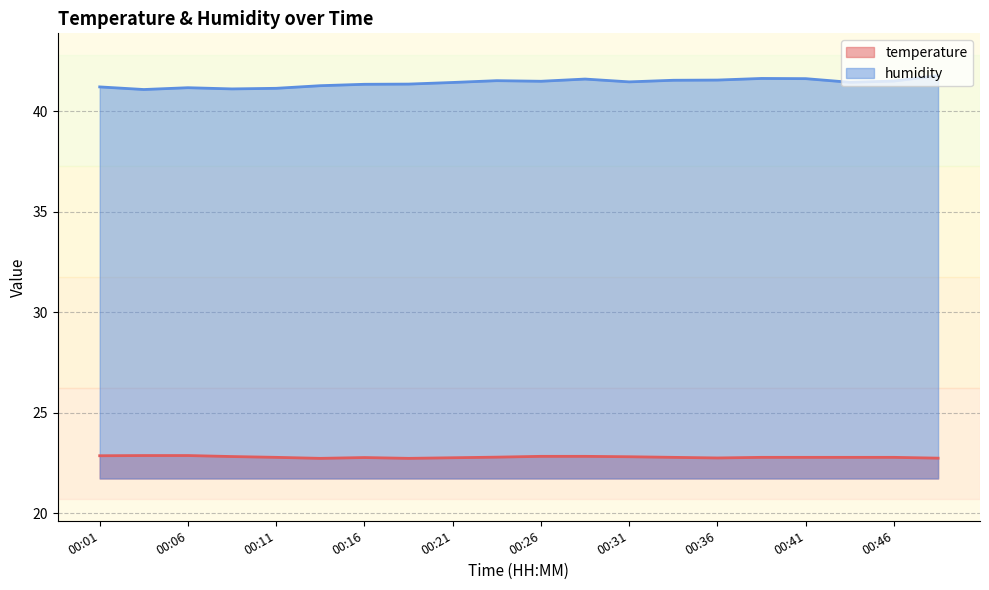

What are all the series names shown in the legend?

temperature, humidity